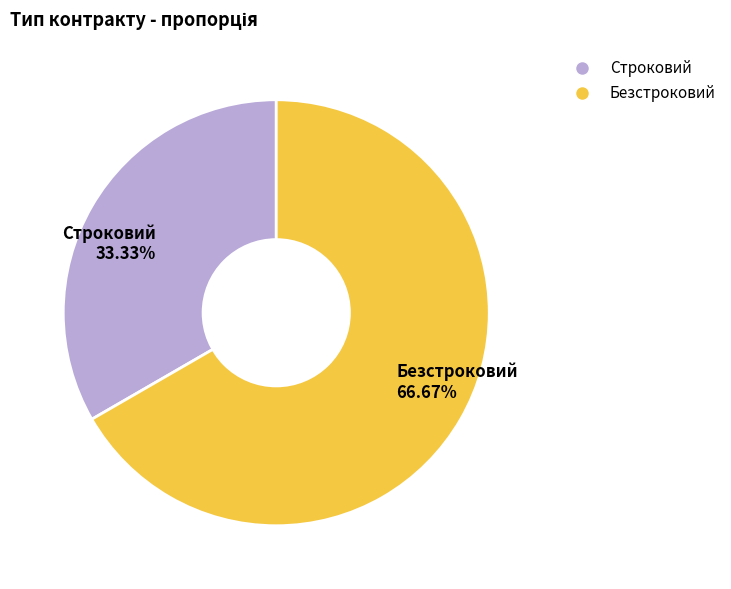

Combined, what portion of the pie is Строковий and Безстроковий?

100.0%